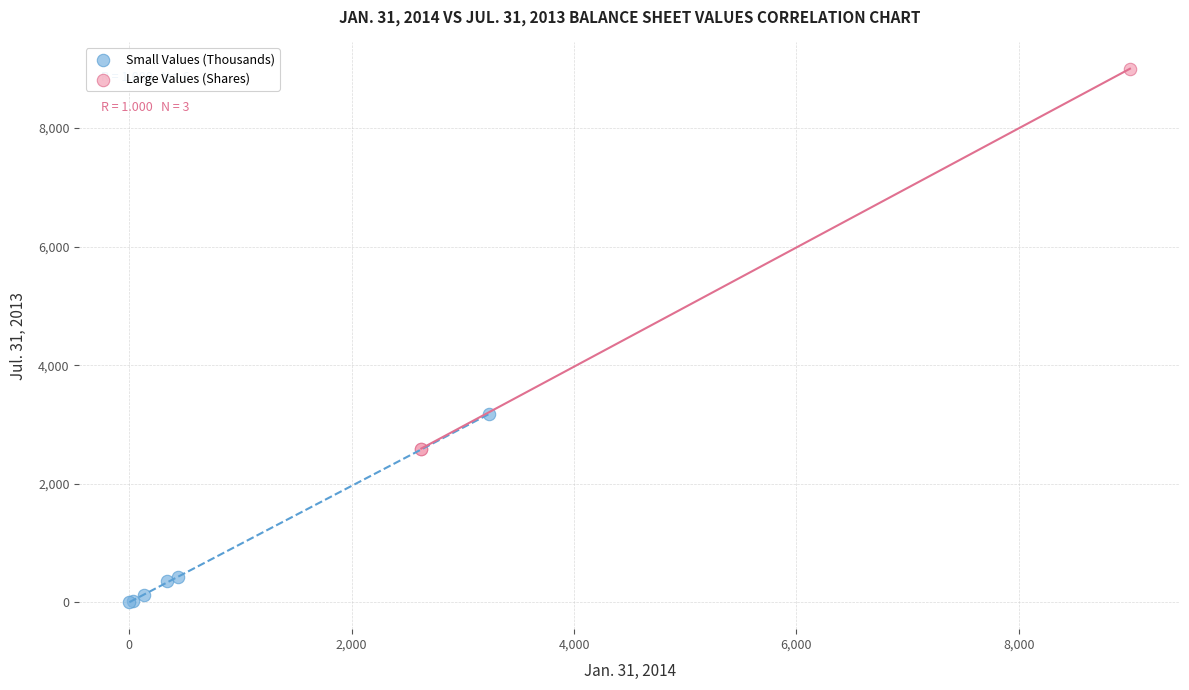

Which series has the widest spread of Y values?

Large Values (Shares)